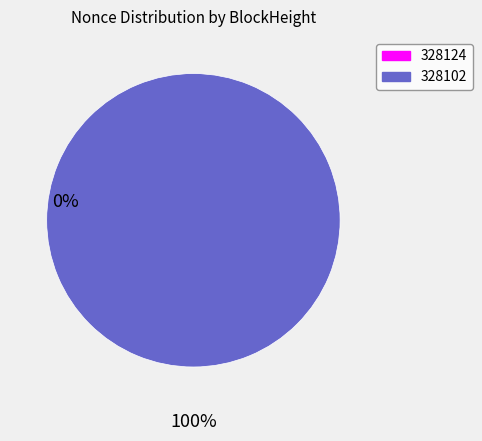

Which slice represents more than half of the pie?

328102